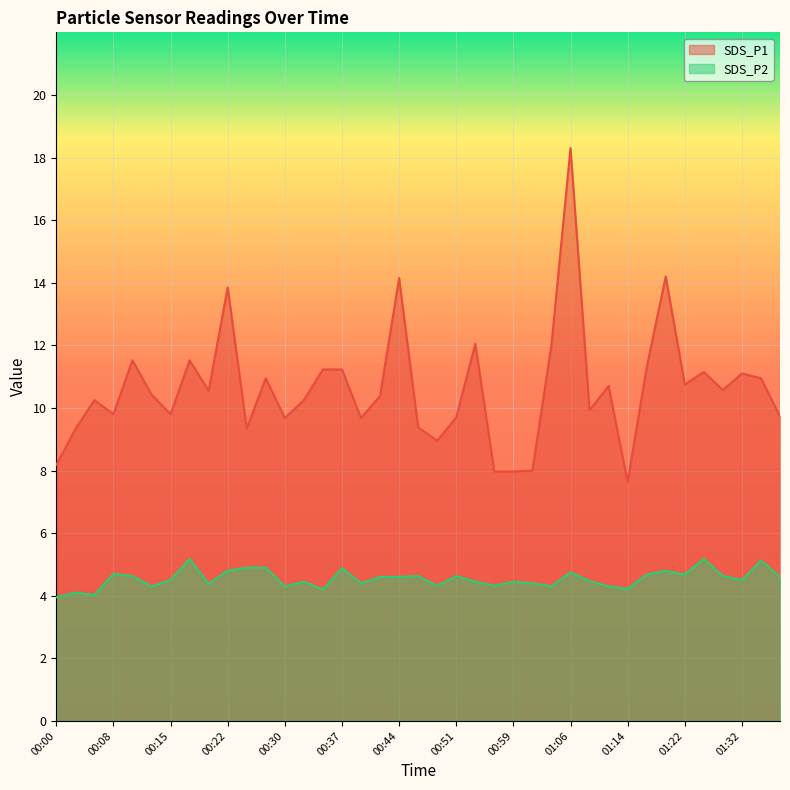

What is the value of the SDS_P2 point at the 24th from the left?

4.3